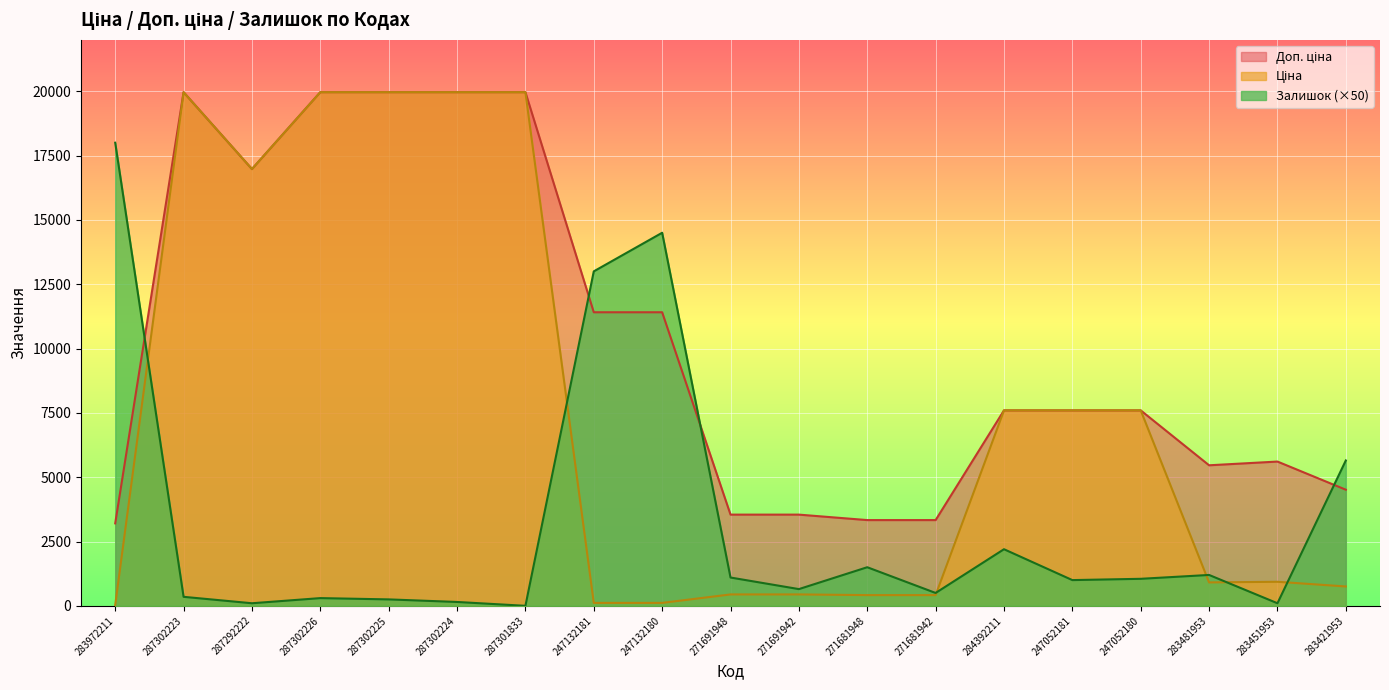

Which category has the lowest value in the Залишок series?

287301833